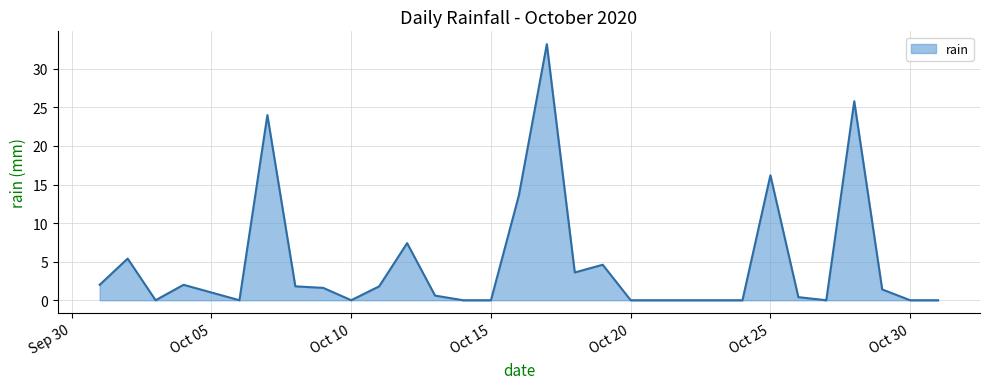

What is the difference between the maximum and minimum values?

33.2